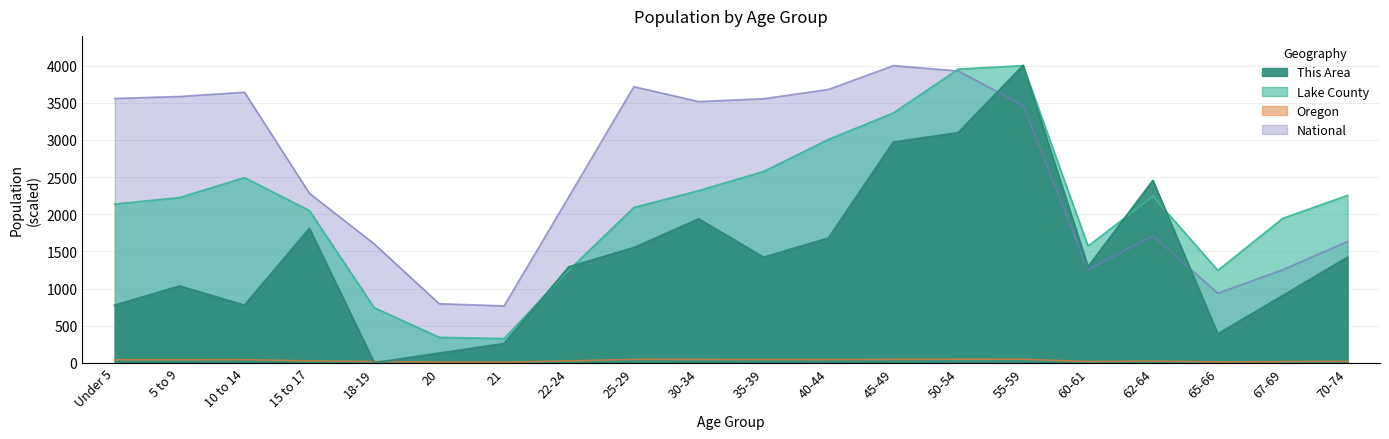

How many interior local valleys does the Lake County series have?

3